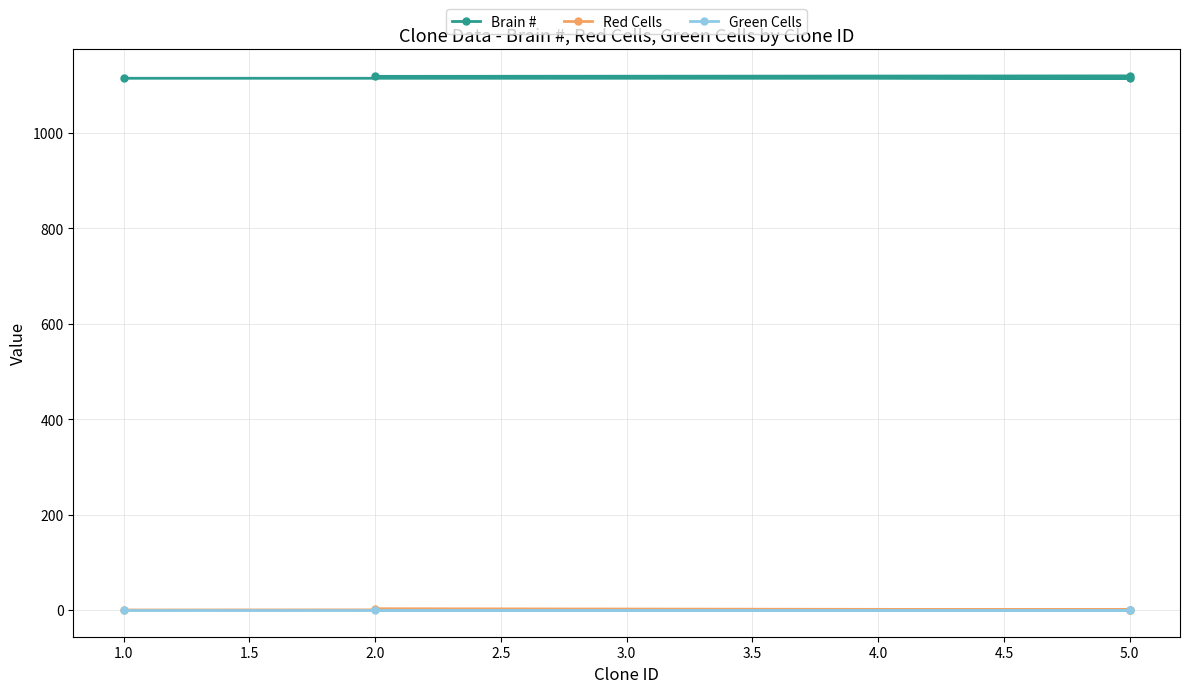

What are all the series names shown in the legend?

Brain #, Red Cells, Green Cells